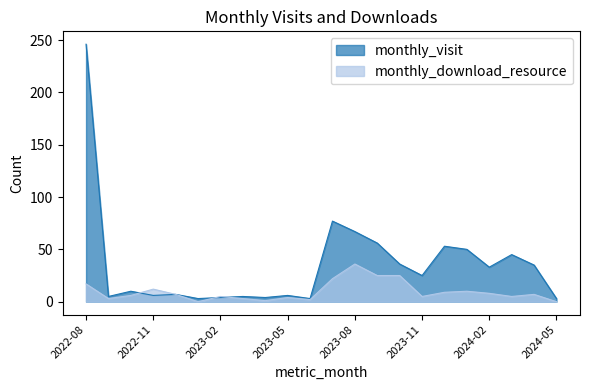

How many values in the monthly_visit series exceed 25?

10